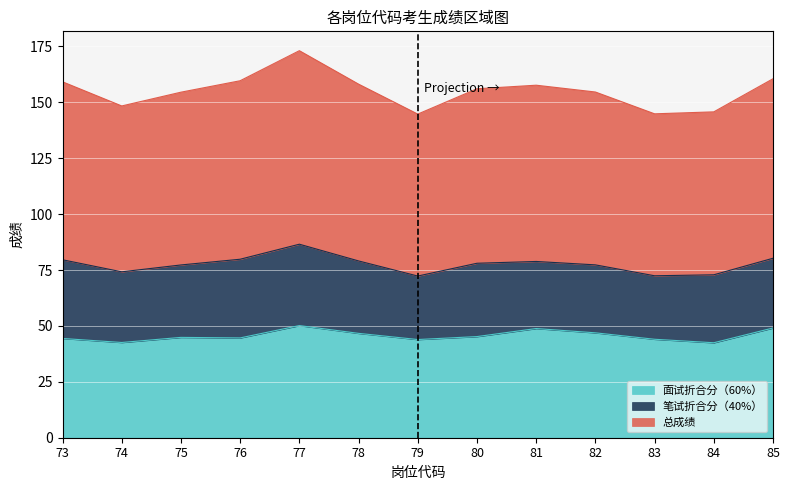

How many lines are shown in the chart?

3